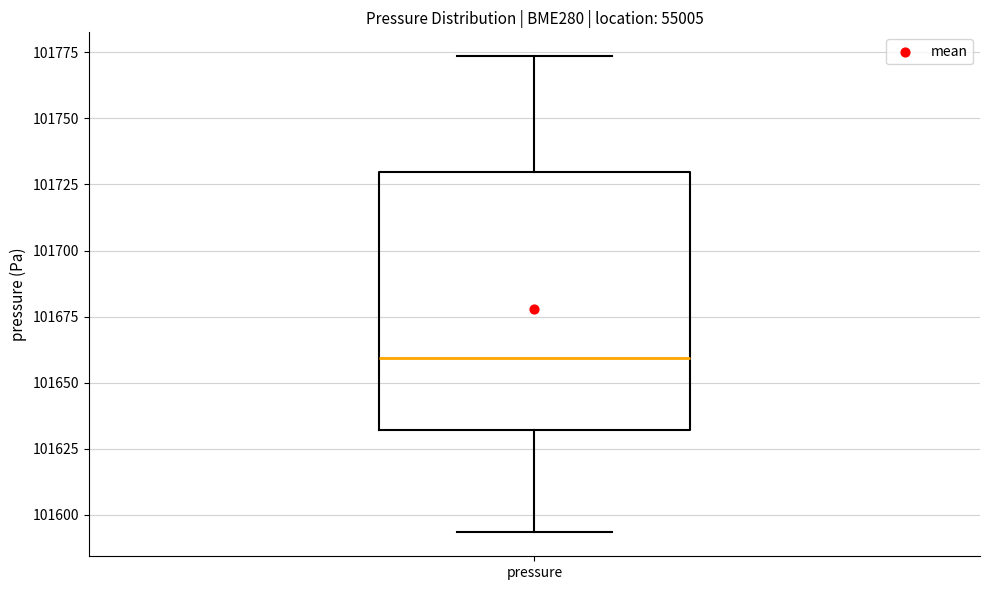

Transcribe this box plot: give where the median line is, the range the box spans, and where the two whiskers end, as read against the y-axis. The values are not printed on the chart, so give them approximately, as read against the axis.

median 101660, box 101630 to 101730, whiskers 101595 to 101775